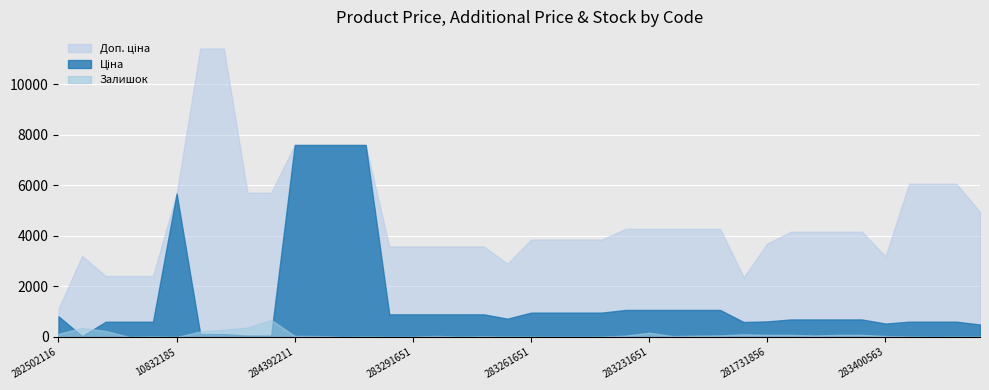

What is the label of the 27th point from the right?

239682179